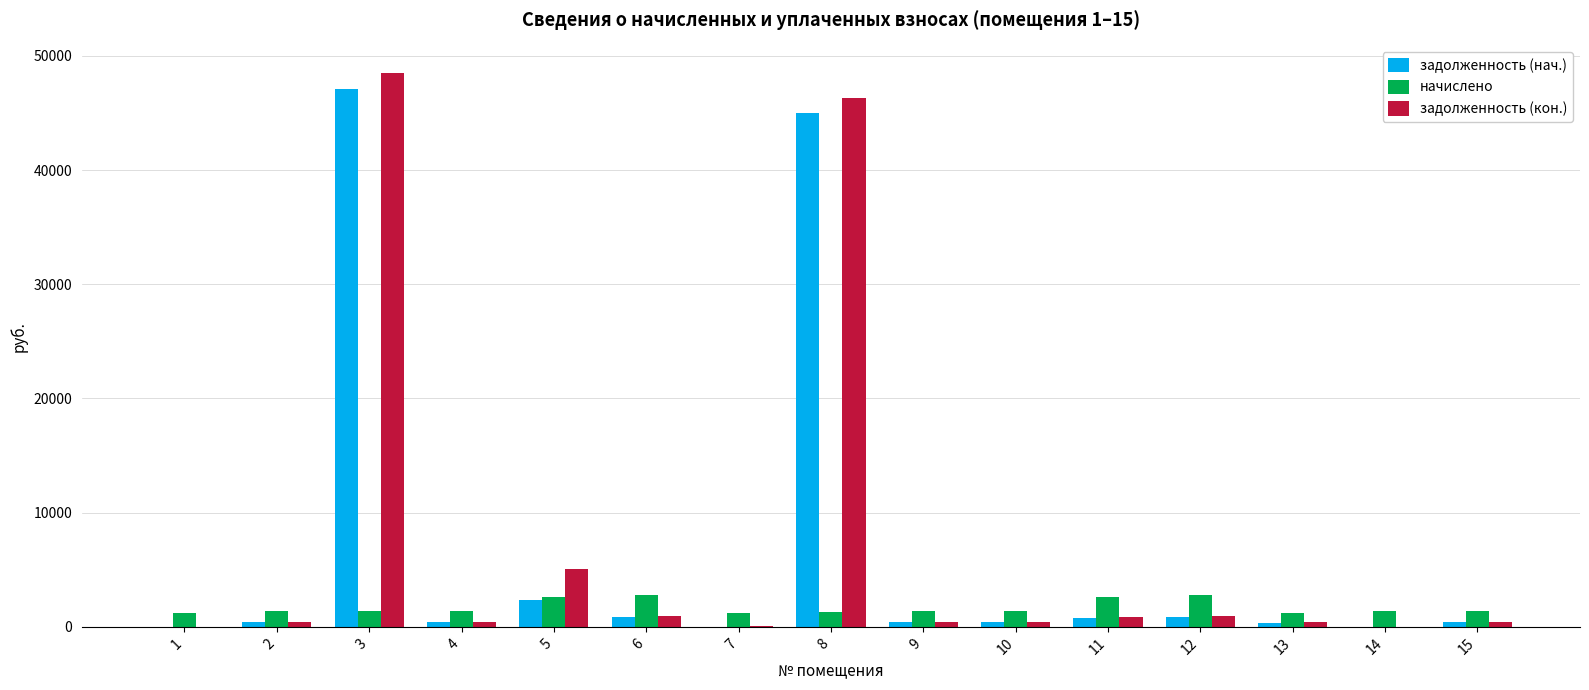

Which series changed the most between 3 and 9?

задолженность (кон.)